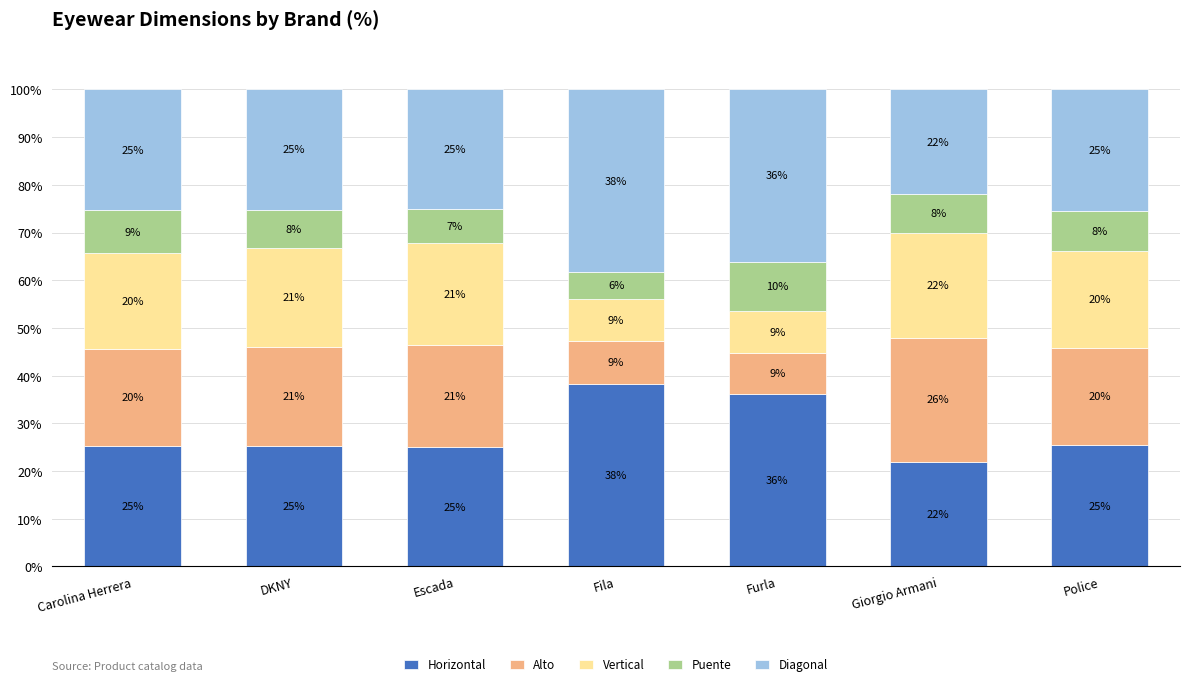

What are all the series names shown in the legend?

Horizontal, Alto, Vertical, Puente, Diagonal